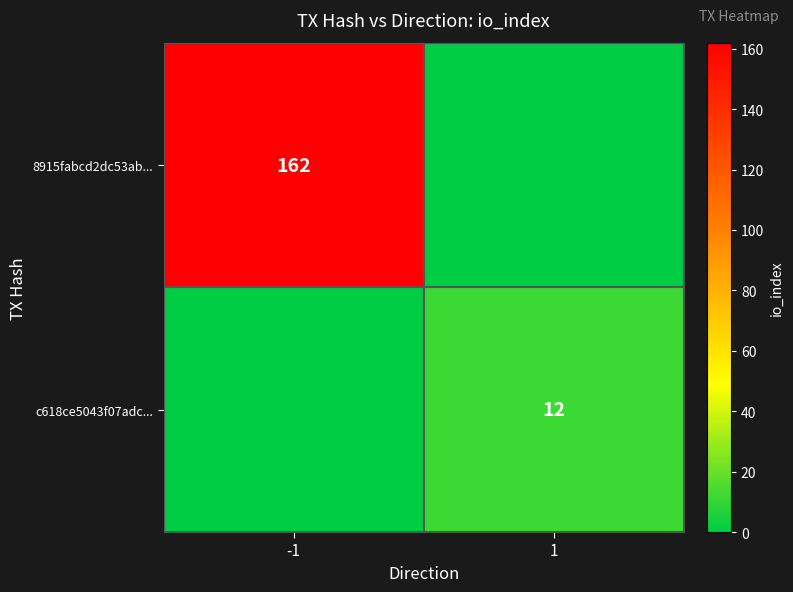

The value of c618ce5043f07adc... at 1 is 21. True or false?

False